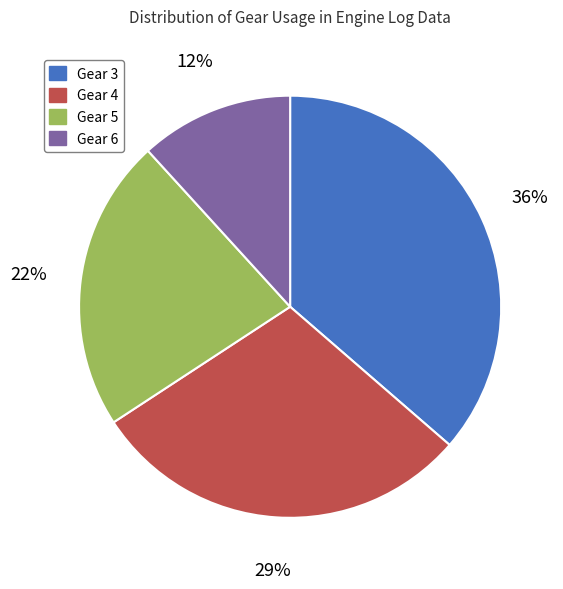

What percentage is the Gear 4 slice, to the nearest percent?

29%